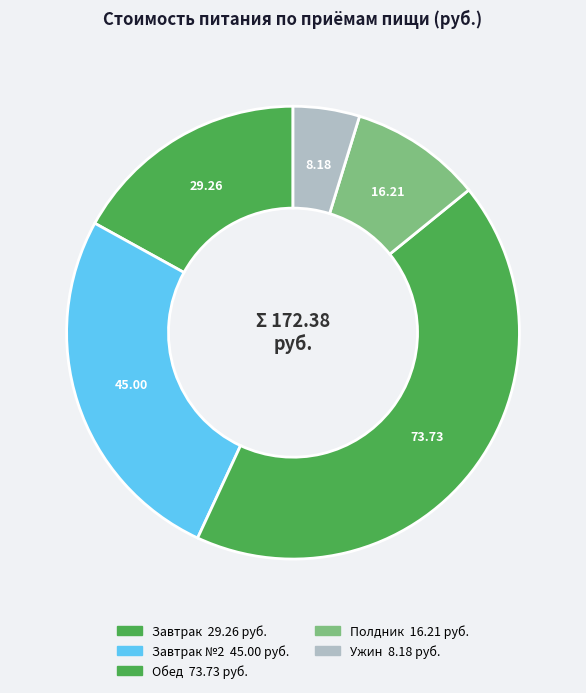

How many segments does this pie chart have?

5